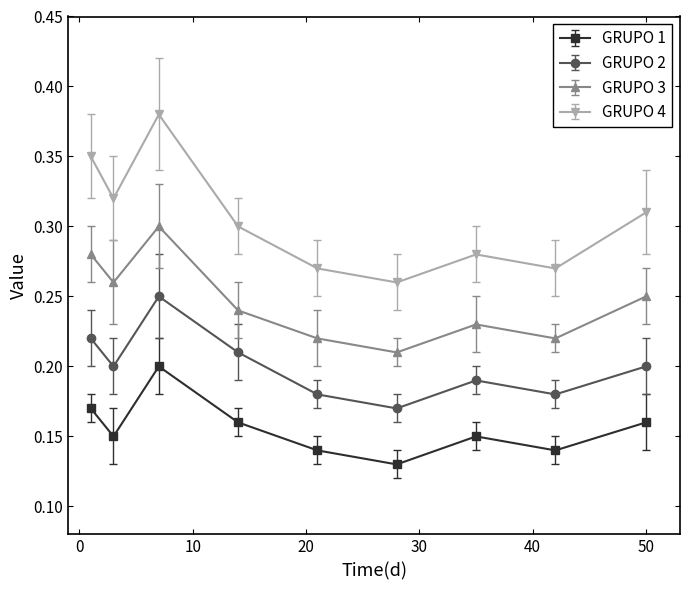

How many lines are shown in the chart?

4